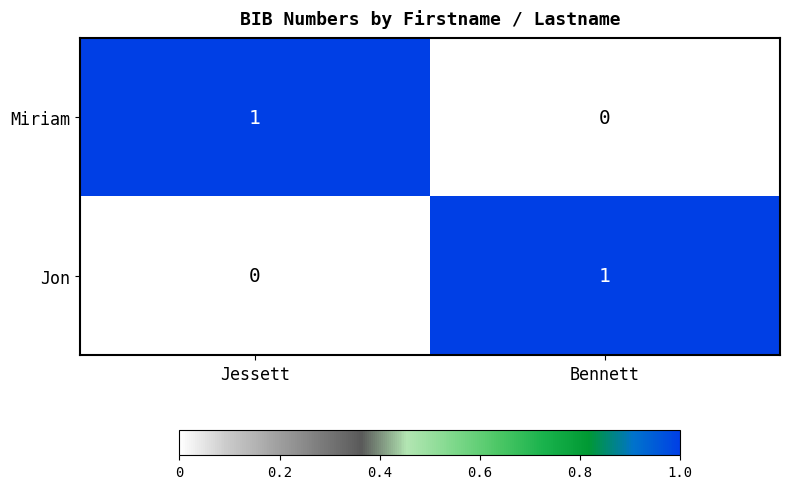

At which label is Jon closest to 0?

Jessett